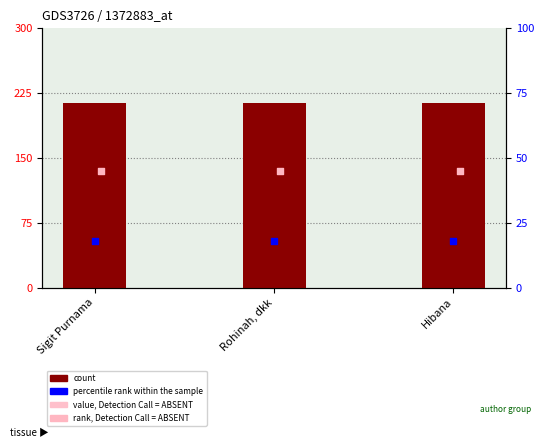

Is the value of count at Hibana greater than the value of rank, Detection Call = ABSENT at Hibana?

Yes